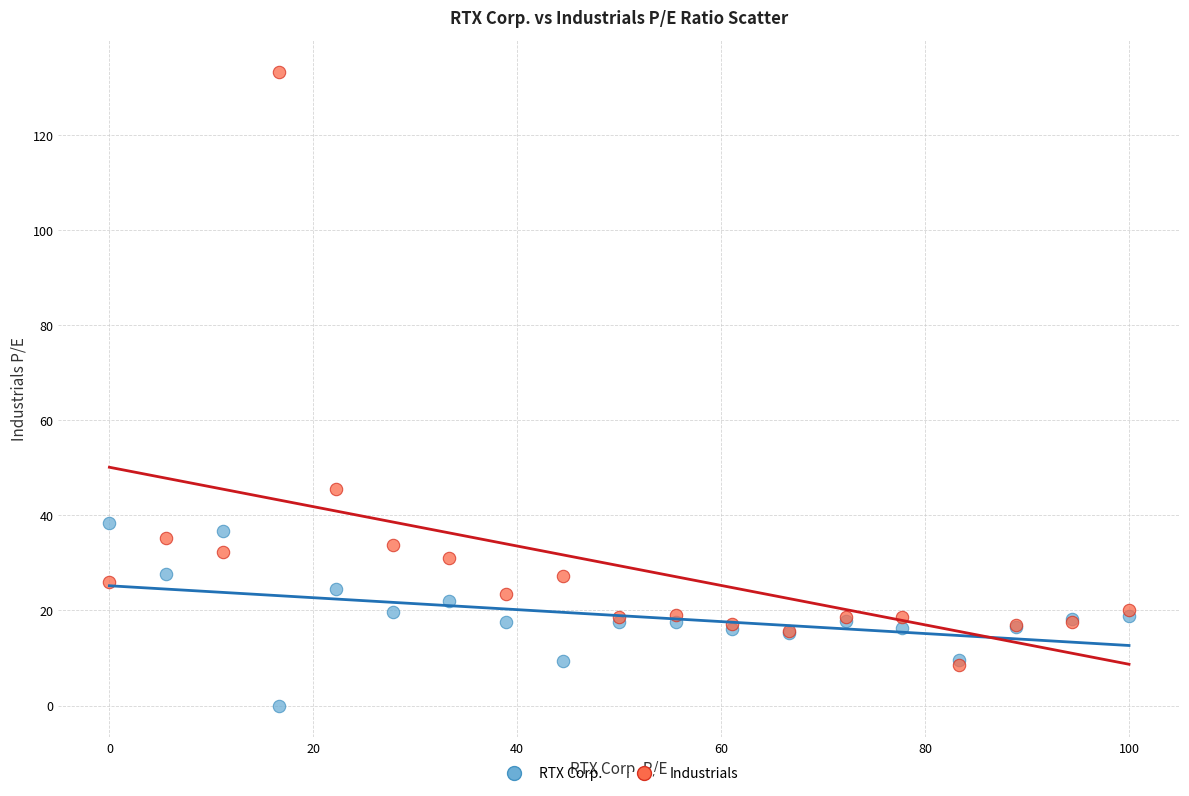

Across all series, what Y value is closest to 66?

45.6